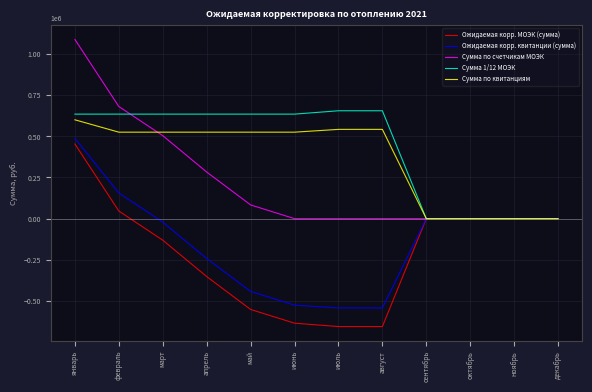

At which category is the sum across all series the highest?

январь